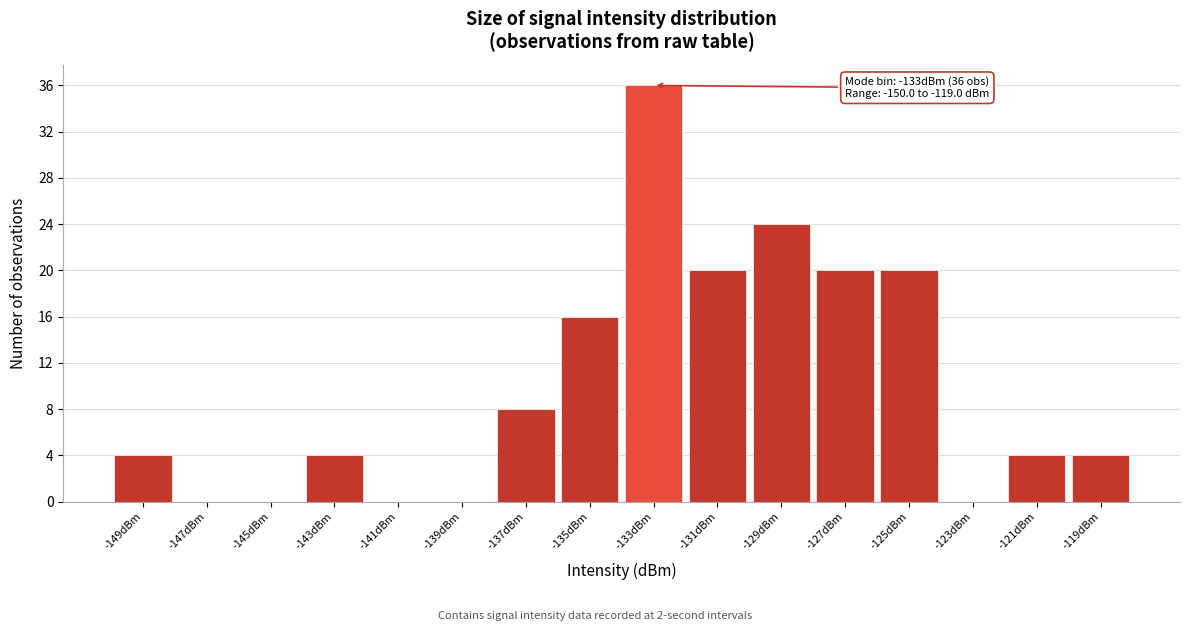

Which range on the x-axis has the tallest bar?

-134 to -132